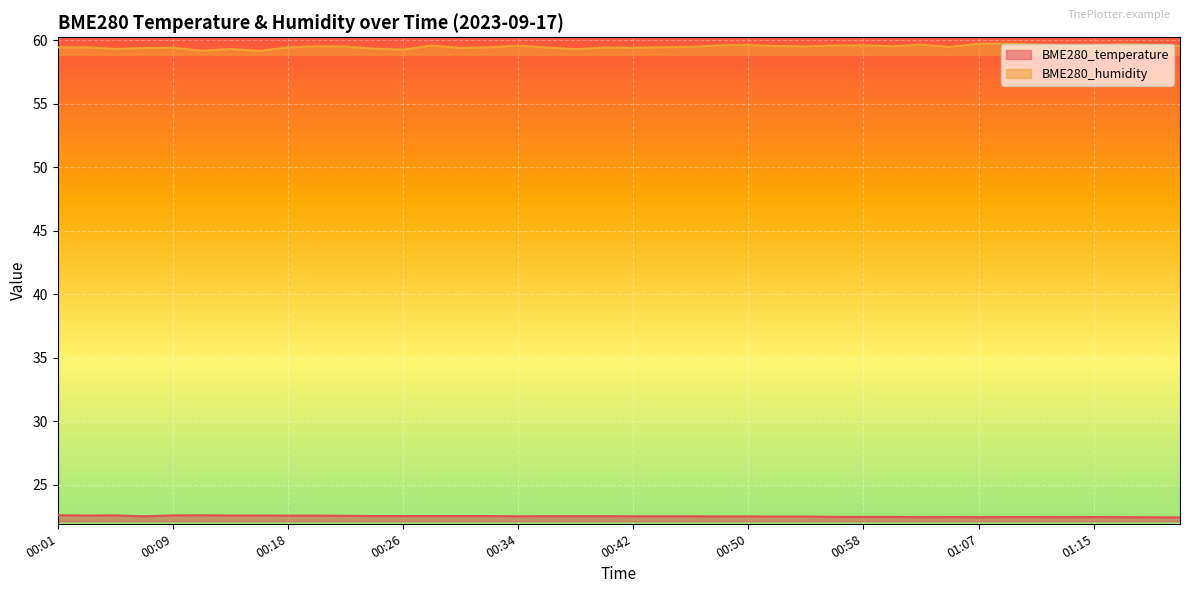

At which category does BME280_humidity reach its first local peak?

00:09